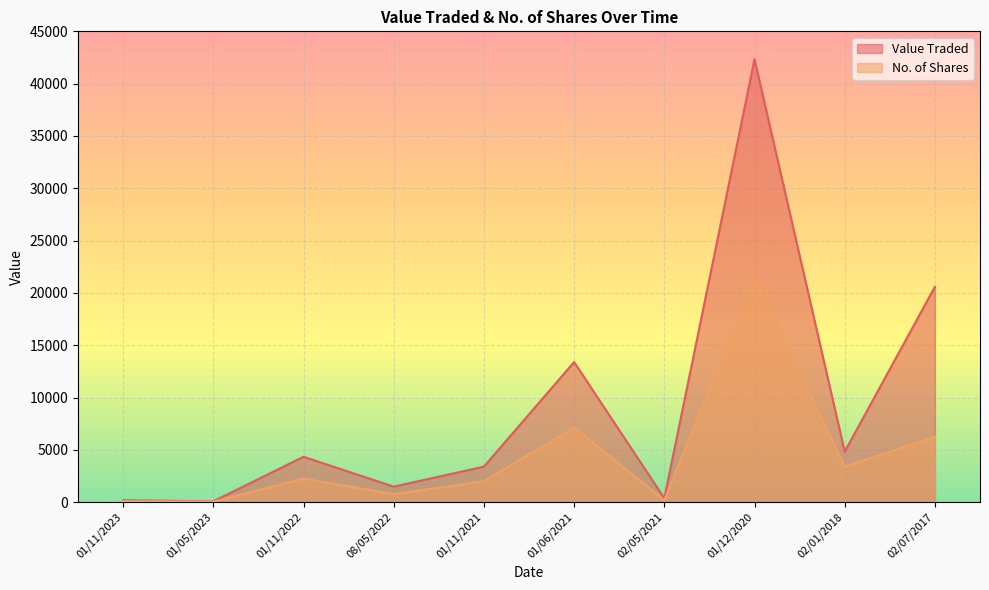

List the labels in order of No. of Shares value, largest first.

01/12/2020, 01/06/2021, 02/07/2017, 02/01/2018, 01/11/2022, 01/11/2021, 08/05/2022, 02/05/2021, 01/11/2023, 01/05/2023